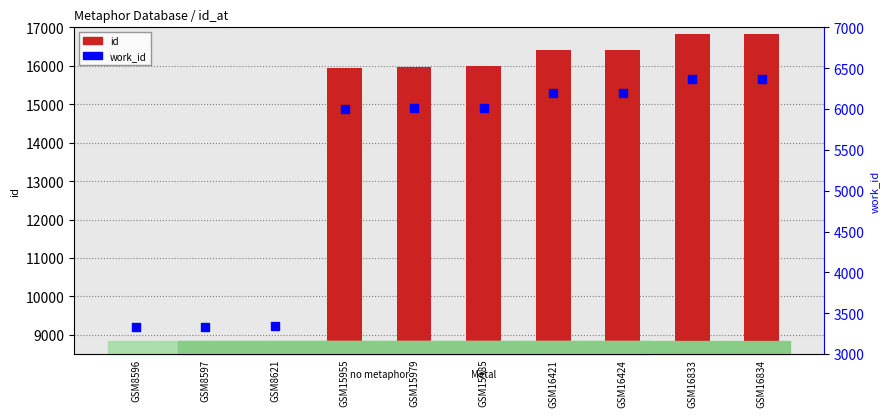

Which series has the largest total across all categories?

id